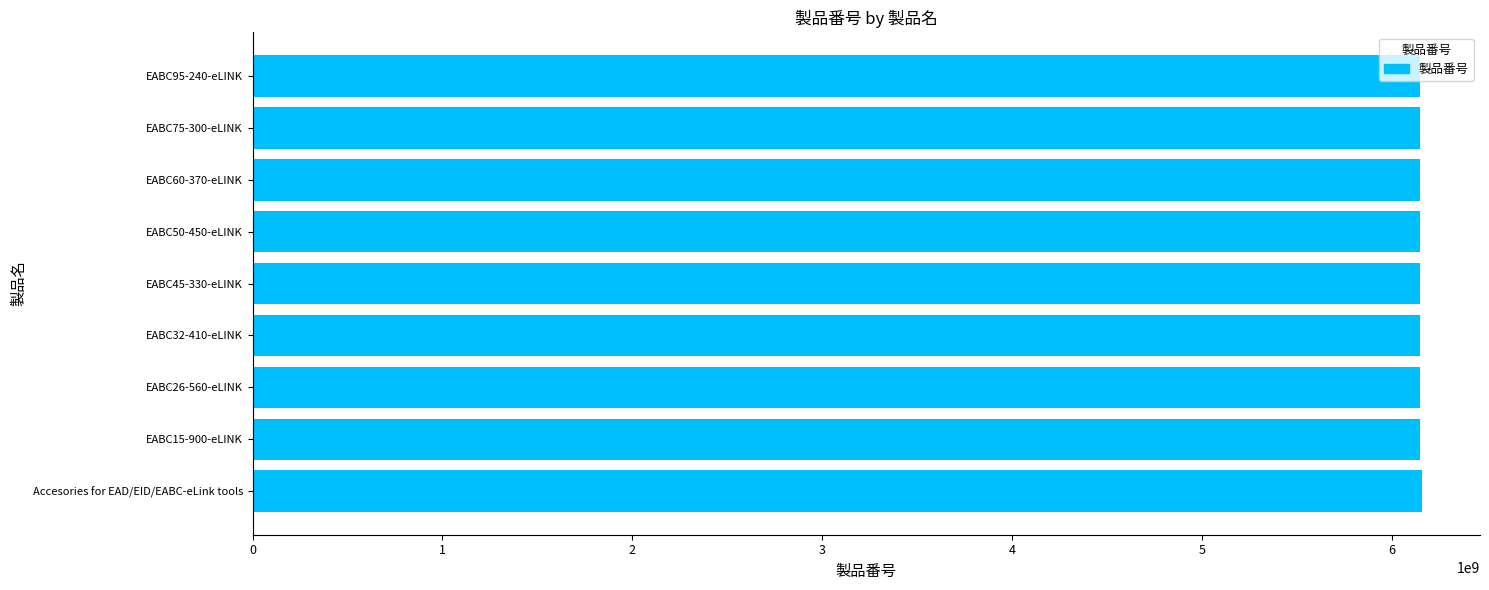

What is the ratio of the value at EABC15-900-eLINK to the value at EABC60-370-eLINK?

1.0